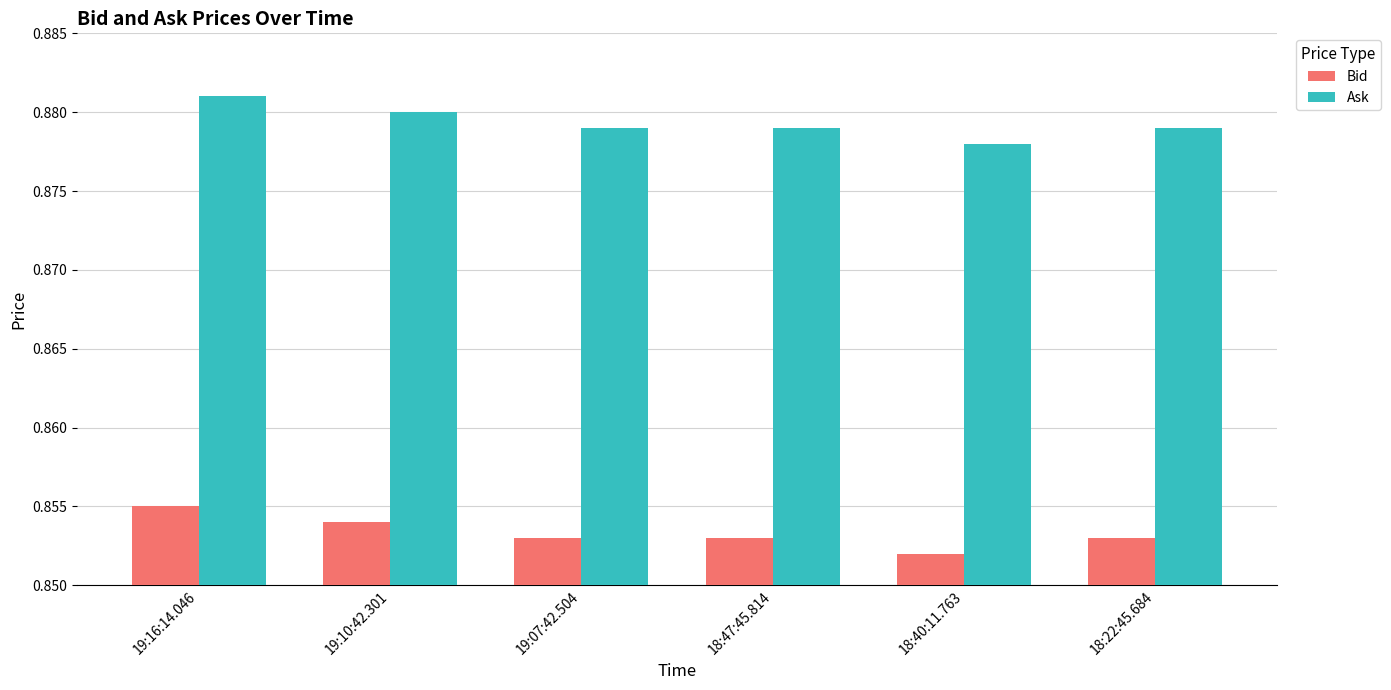

How many bars are there in total?

12